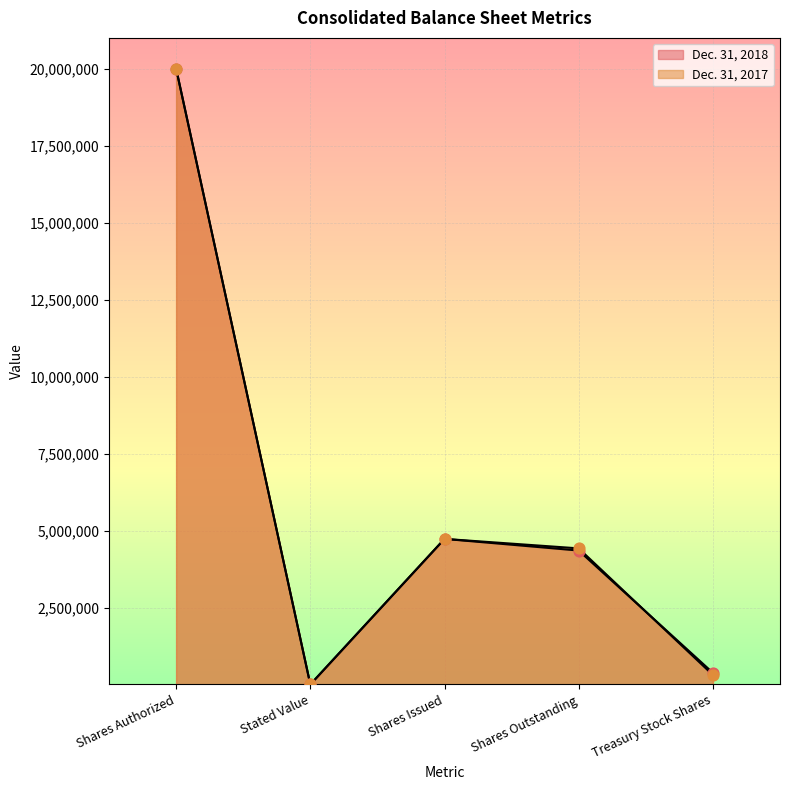

Which series reaches the minimum Y coordinate?

Dec. 31, 2018